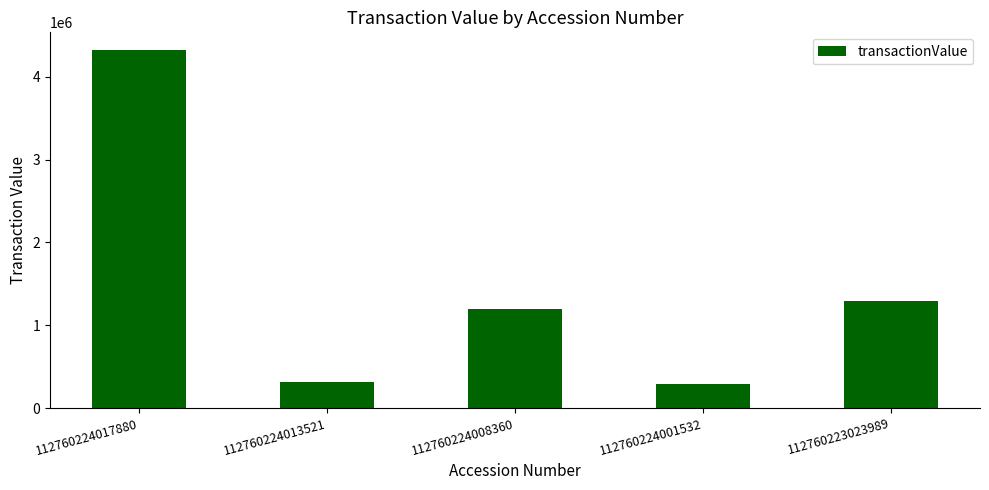

What is the difference between the second highest and minimum values?

998135